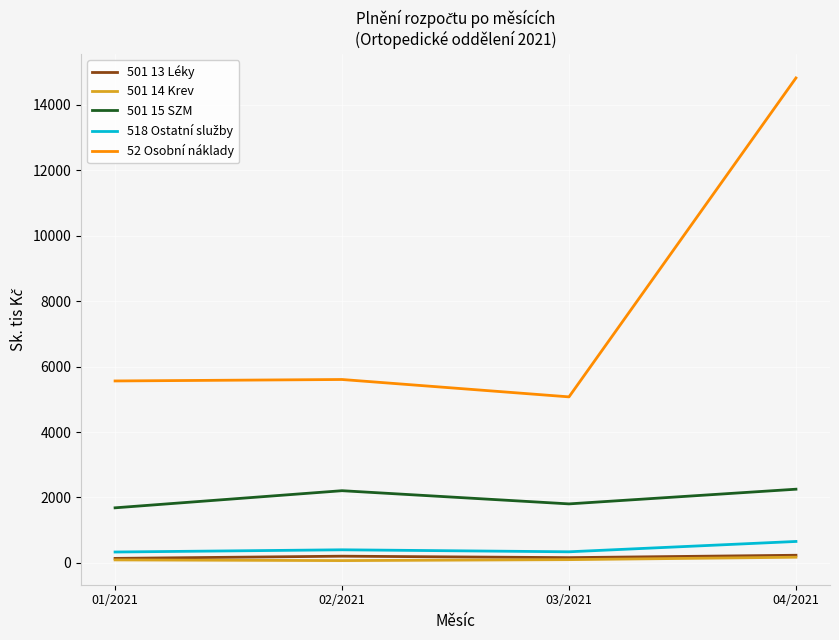

At which category is the sum across all series the highest?

04/2021